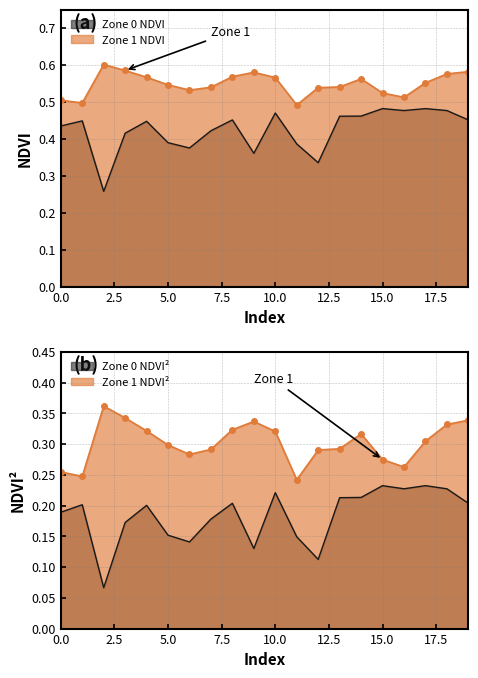

Between 18 and 15, which is larger?

15